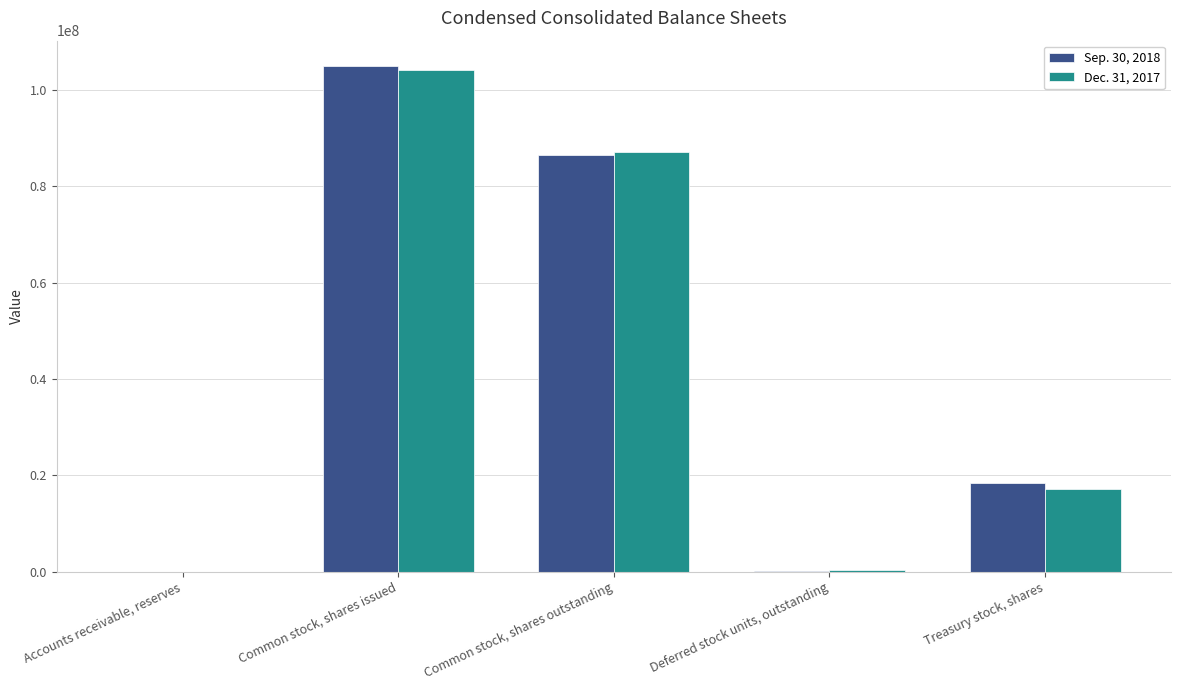

Which label corresponds to the largest value in the chart?

Common stock, shares issued